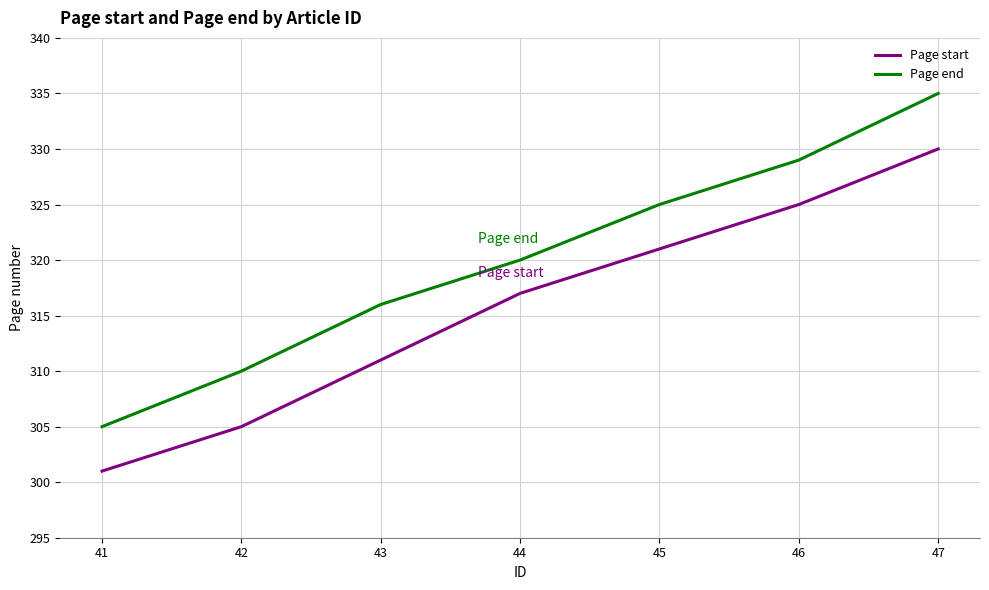

Which series changed the most between 43 and 46?

Page start